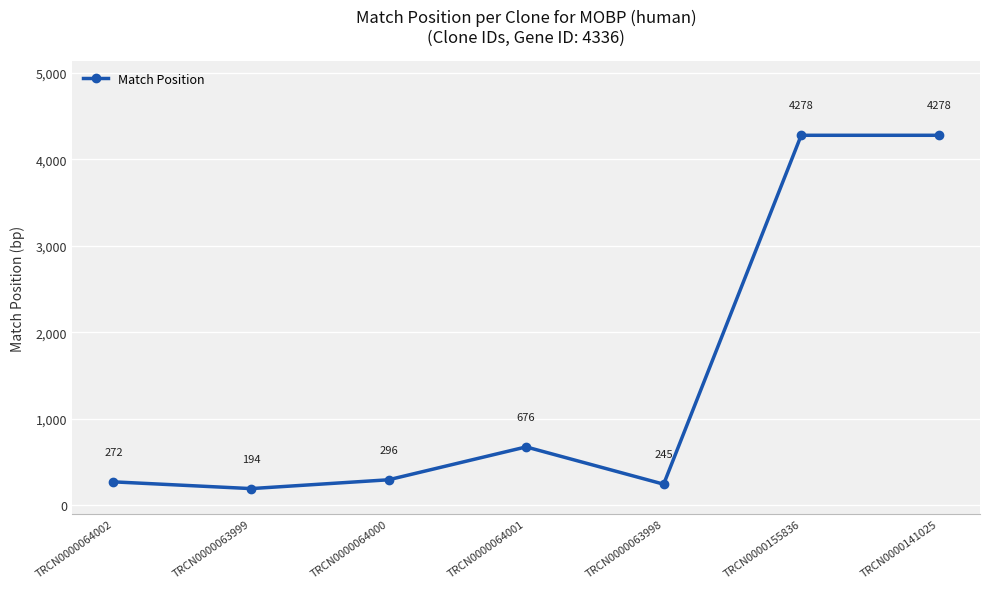

Reading left to right, extract all data points from this chart.

272	194	296	676	245	4278	4278